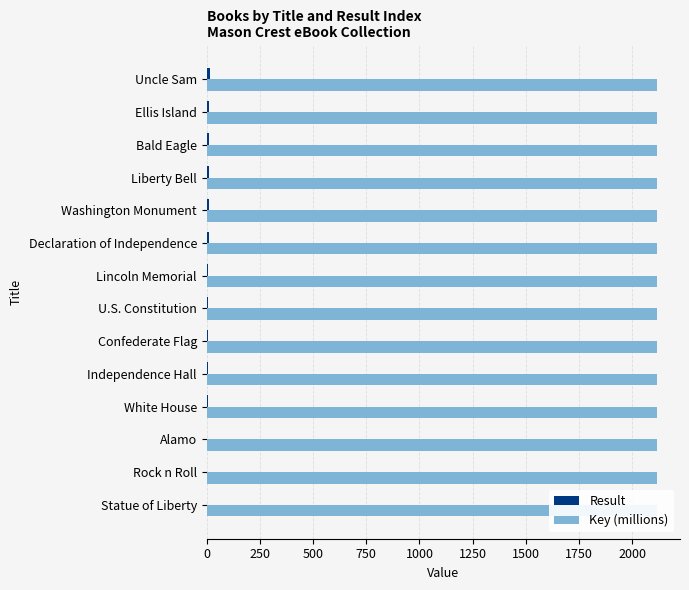

List the series in order of their overall mean, highest first.

Key (millions), Result